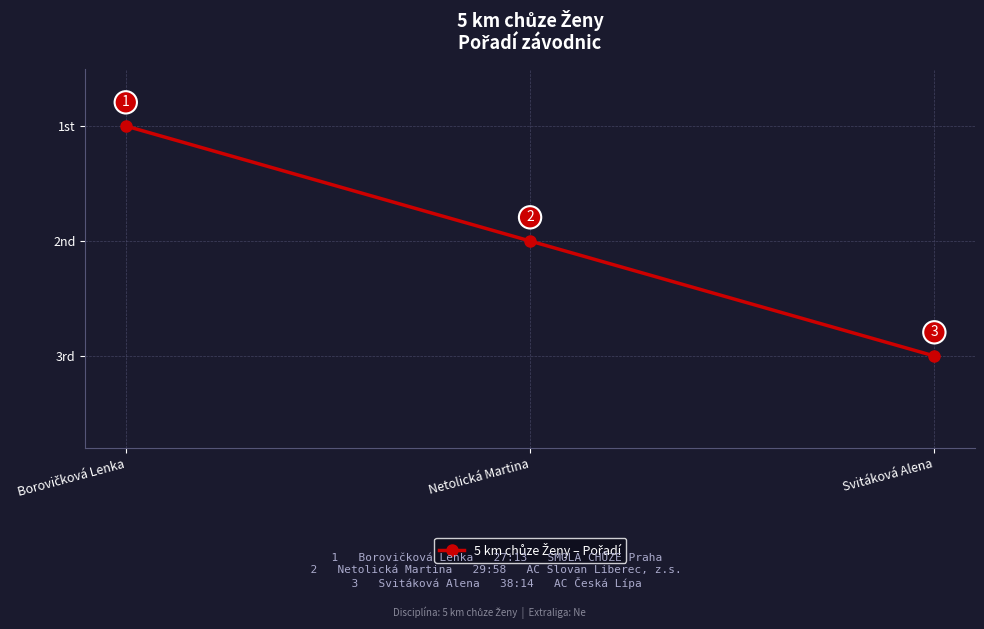

At which label is the value closest to 2?

Netolická Martina